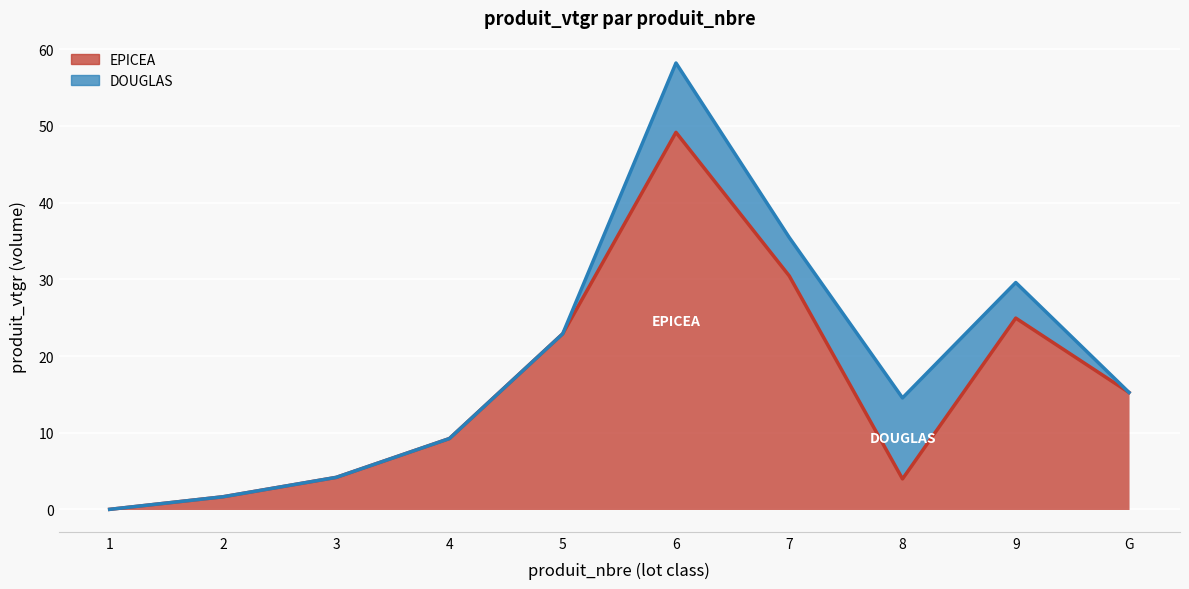

What is the label of the 8th point from the right?

3